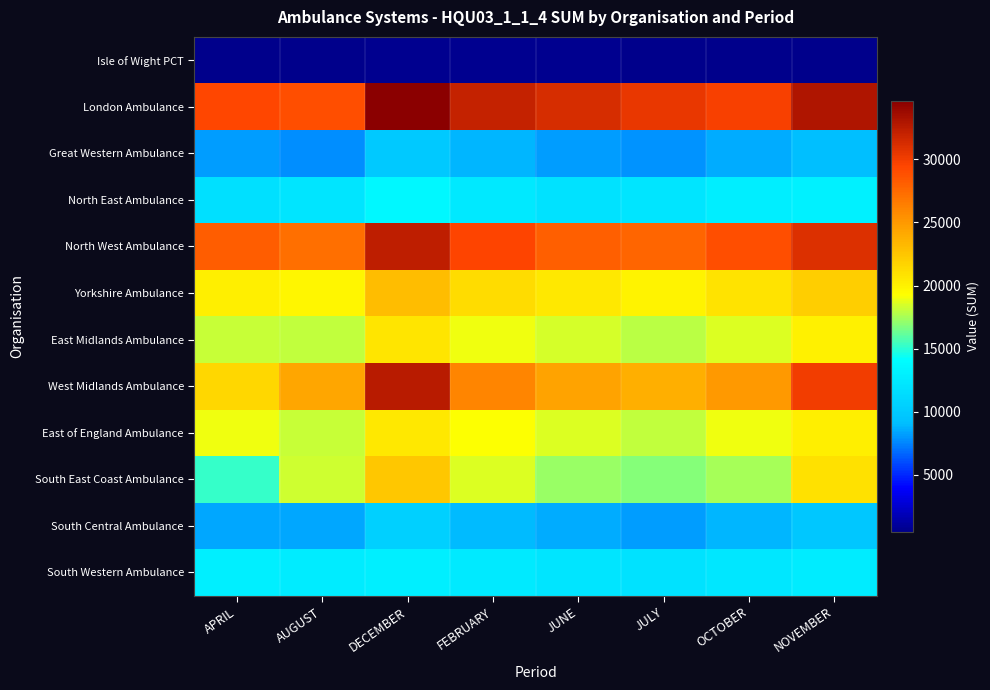

What is the maximum value shown in the chart?

34658